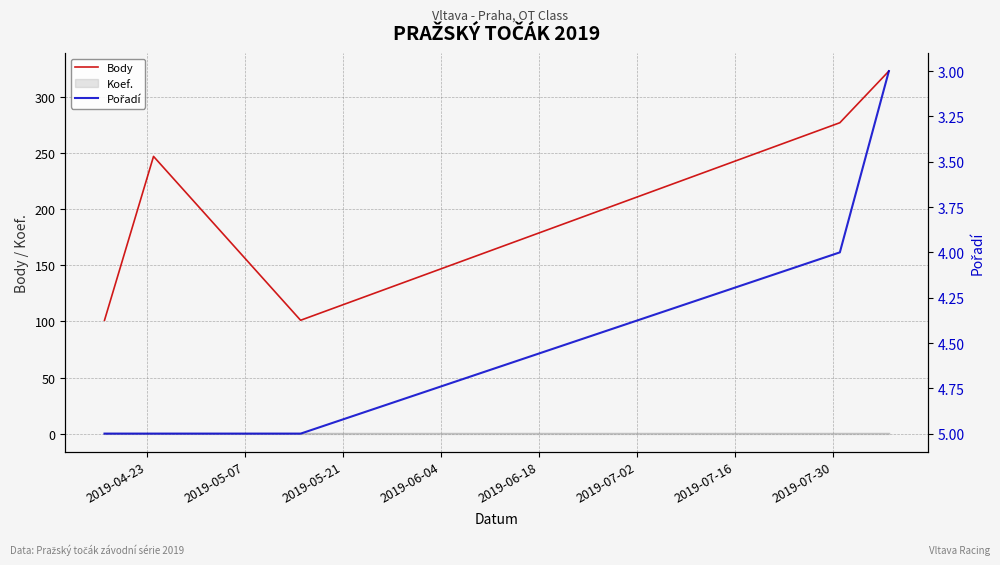

What is the maximum value for Body?

323